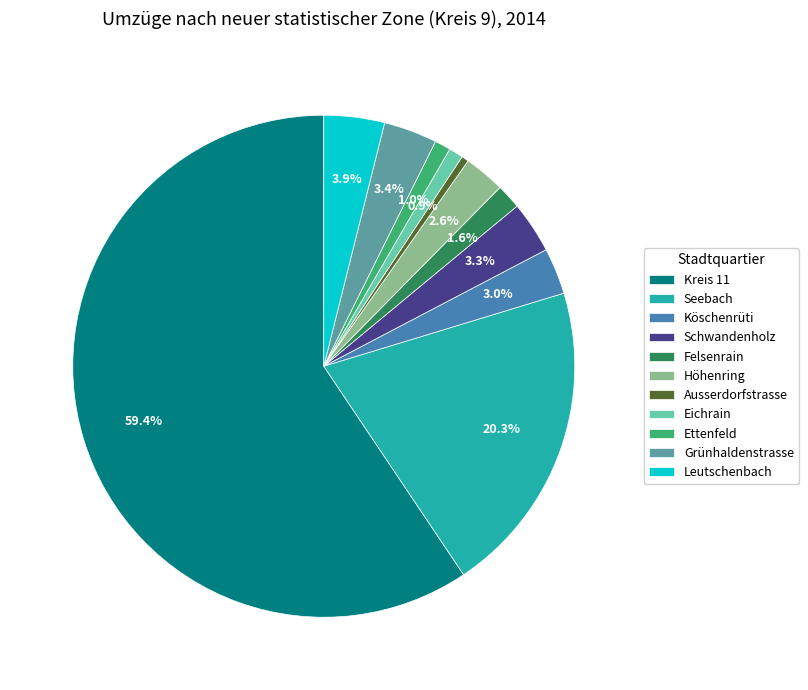

To the nearest percent, what is the average slice percentage?

9%